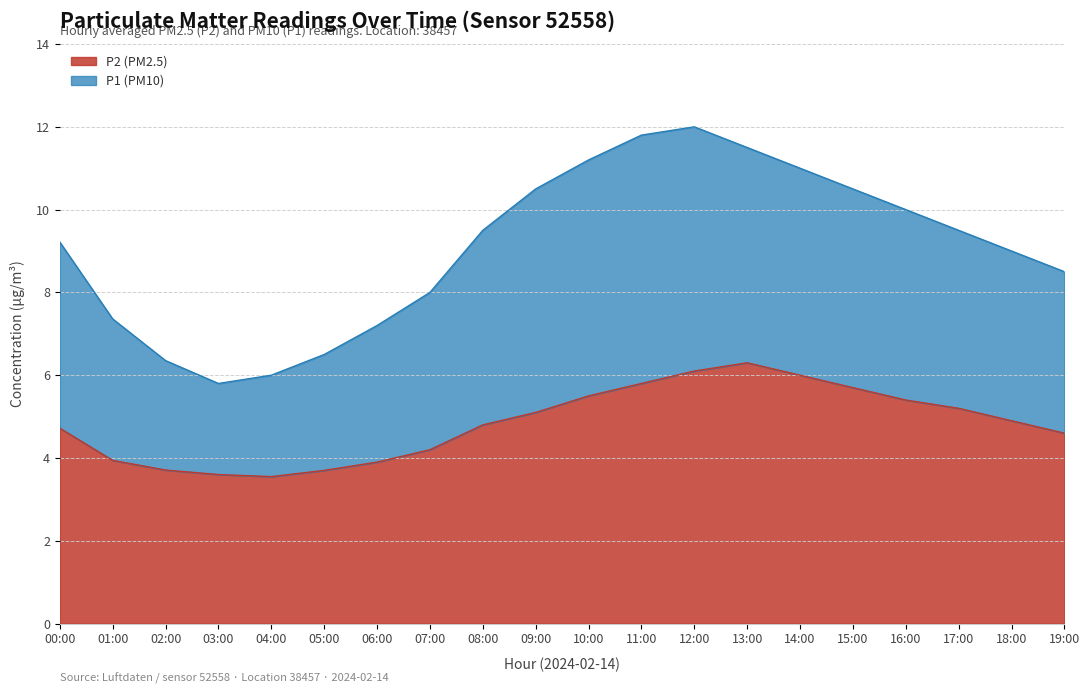

What is the sum of all P2 values?

96.7